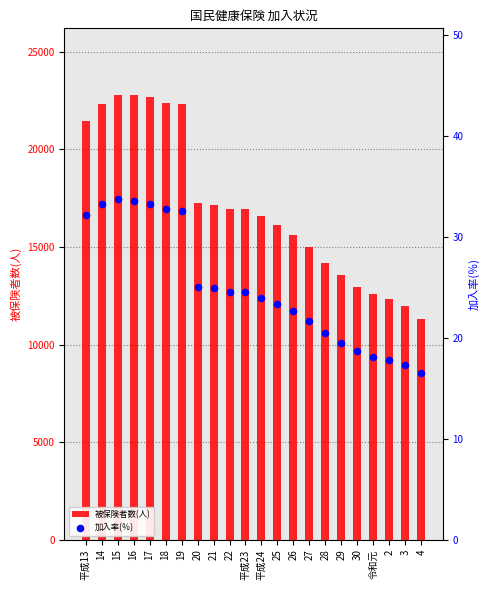

Which series has the largest Y range (max minus min)?

被保険者数(人)